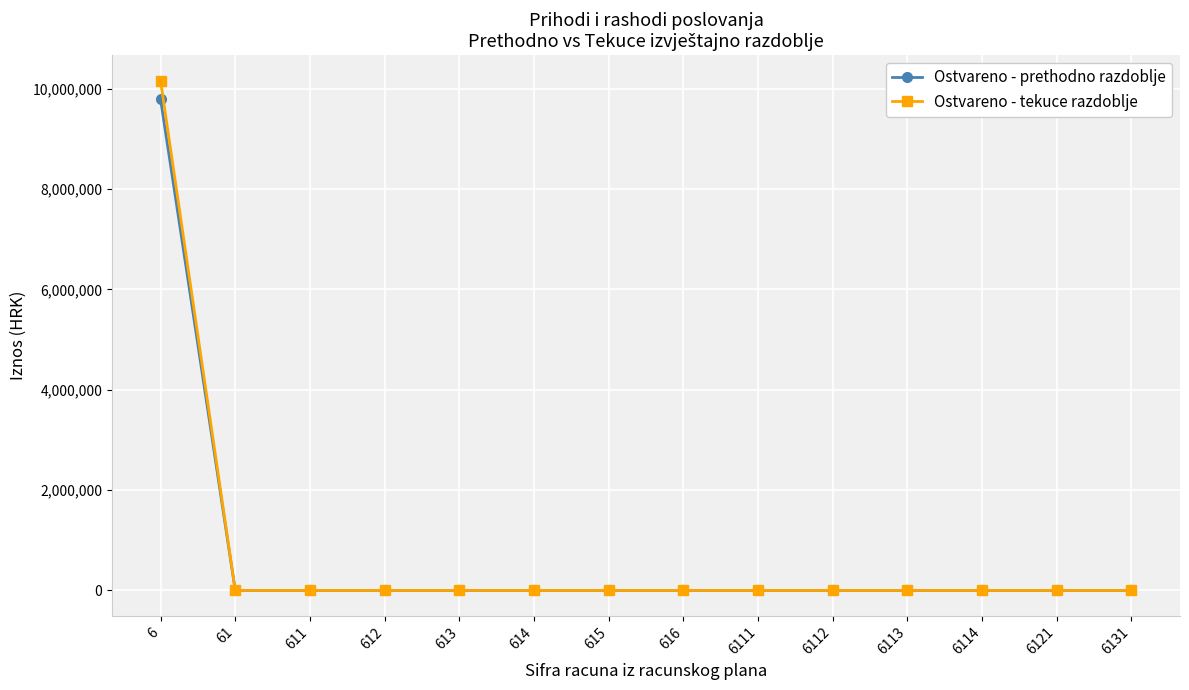

The value of Ostvareno - tekuce razdoblje at 6114 is 0.0. True or false?

True